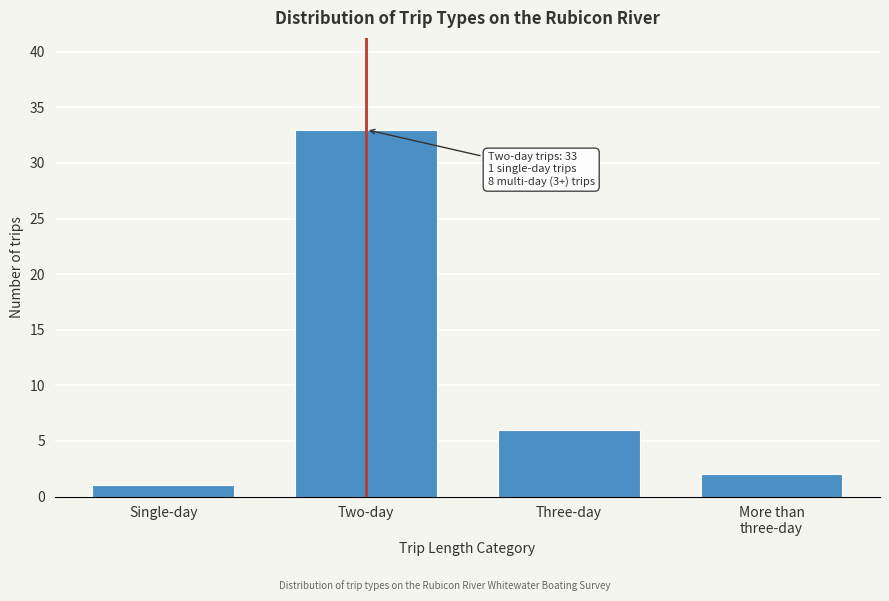

Reading left to right, list all the values displayed in this chart.

1	33	6	2